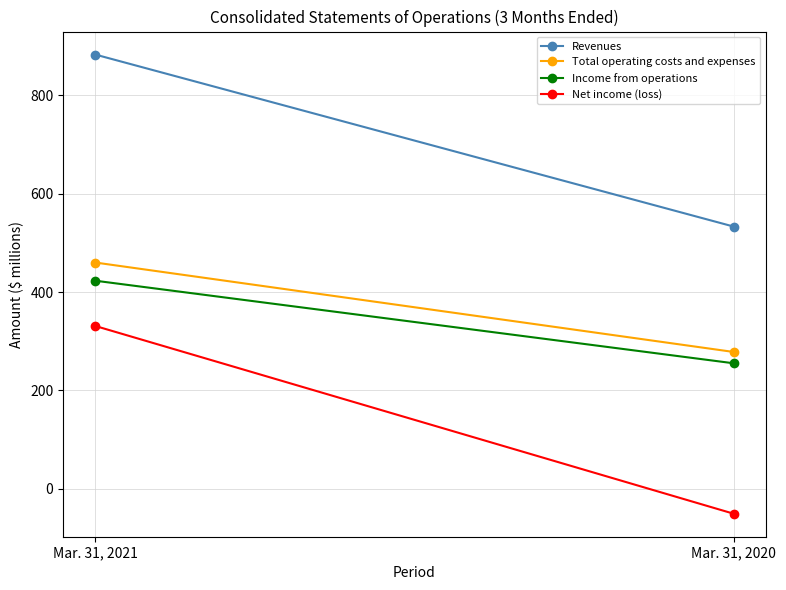

What is the total value across all series at Mar. 31, 2020?

1015